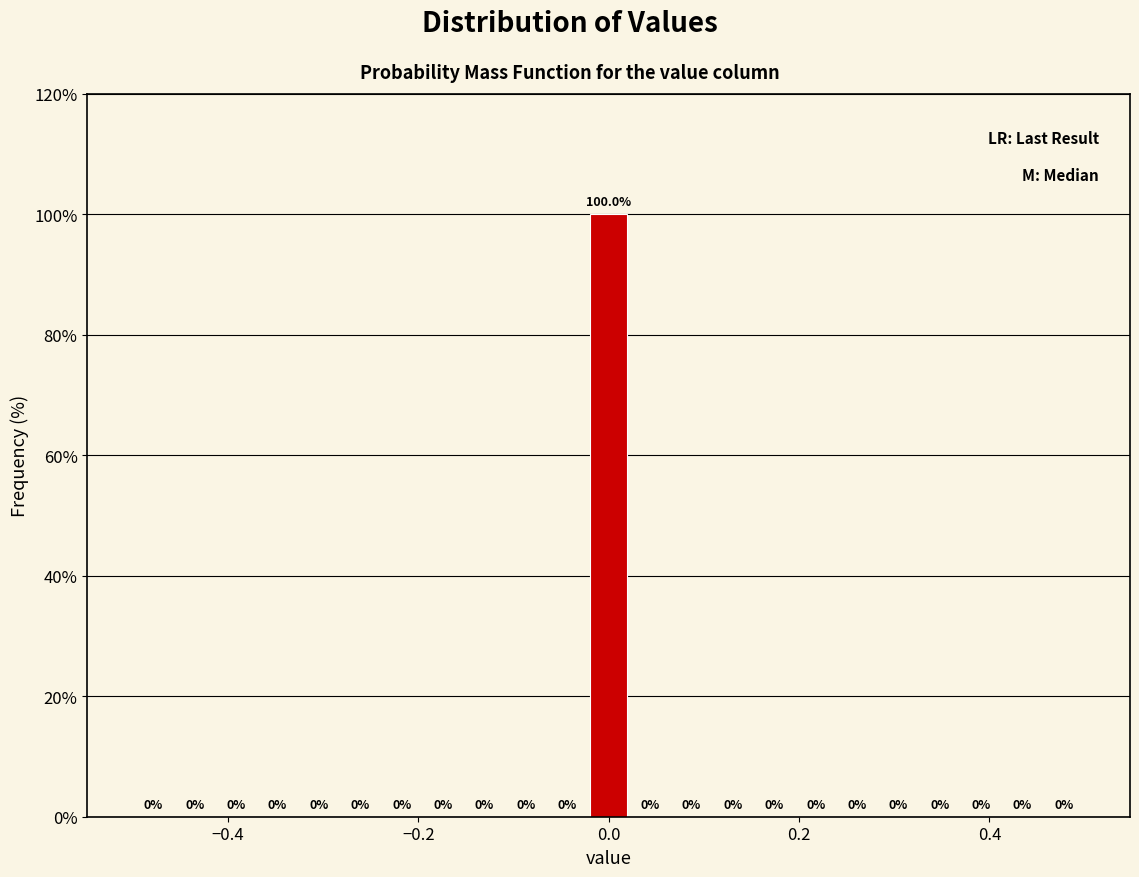

Read against the x-axis, roughly where is the centre of the tallest bar?

0.00